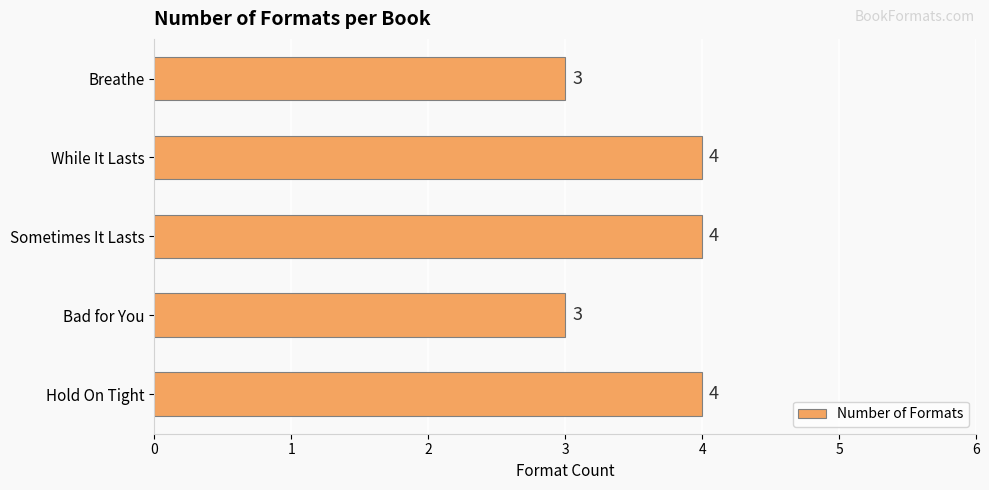

What is the minimum value shown in the chart?

3